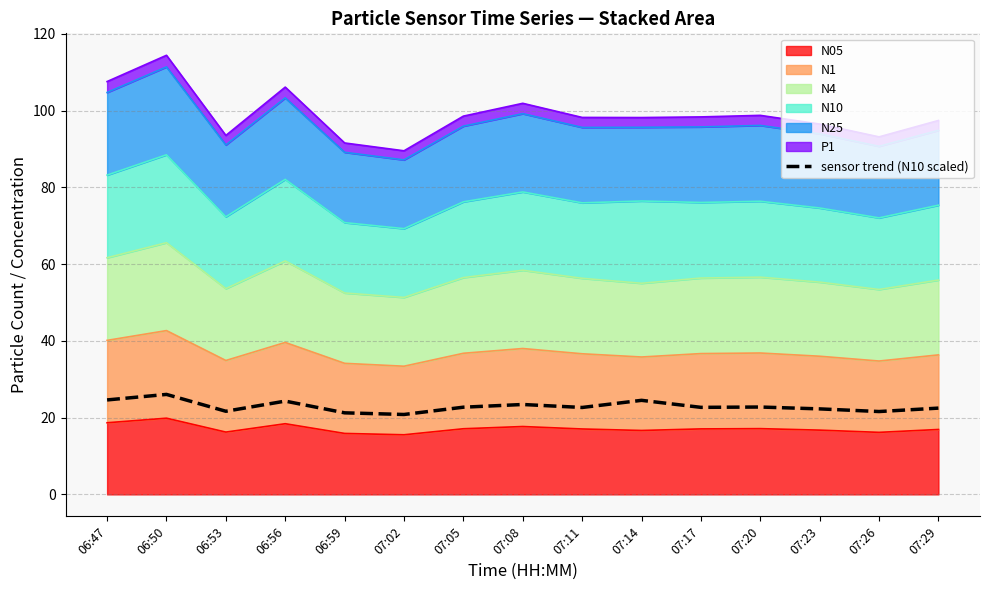

Between 07:20 and 06:56, which is larger?

06:56